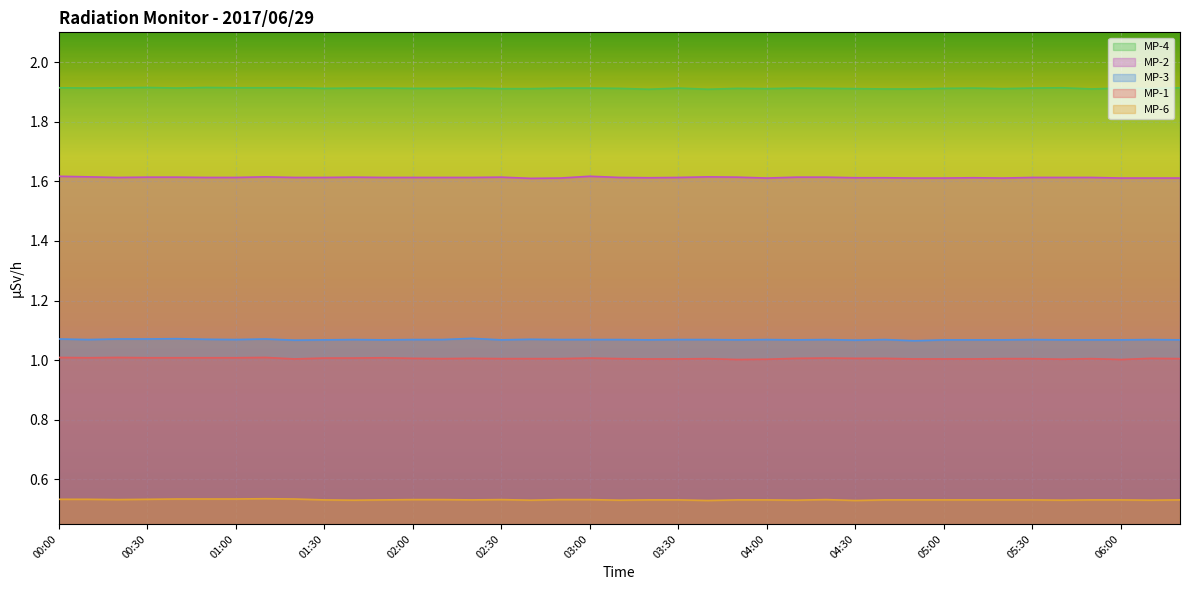

Is the value of MP-2 at 01:40 greater than the value of MP-1 at 06:00?

Yes